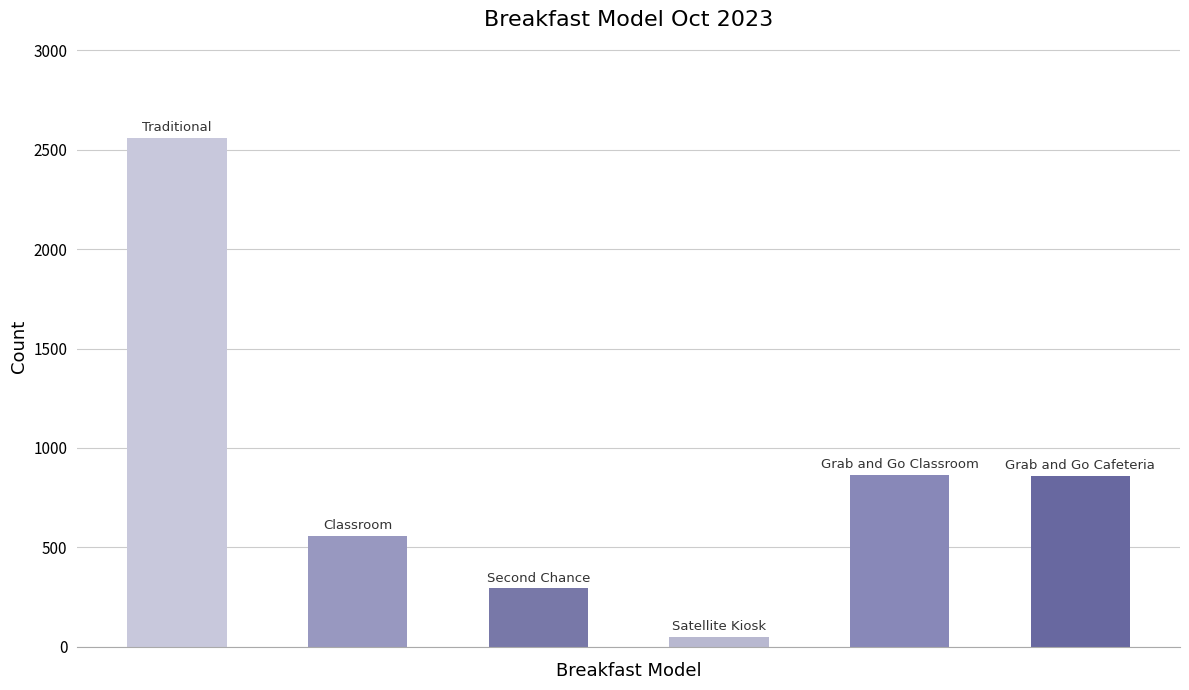

What is the average value?

863